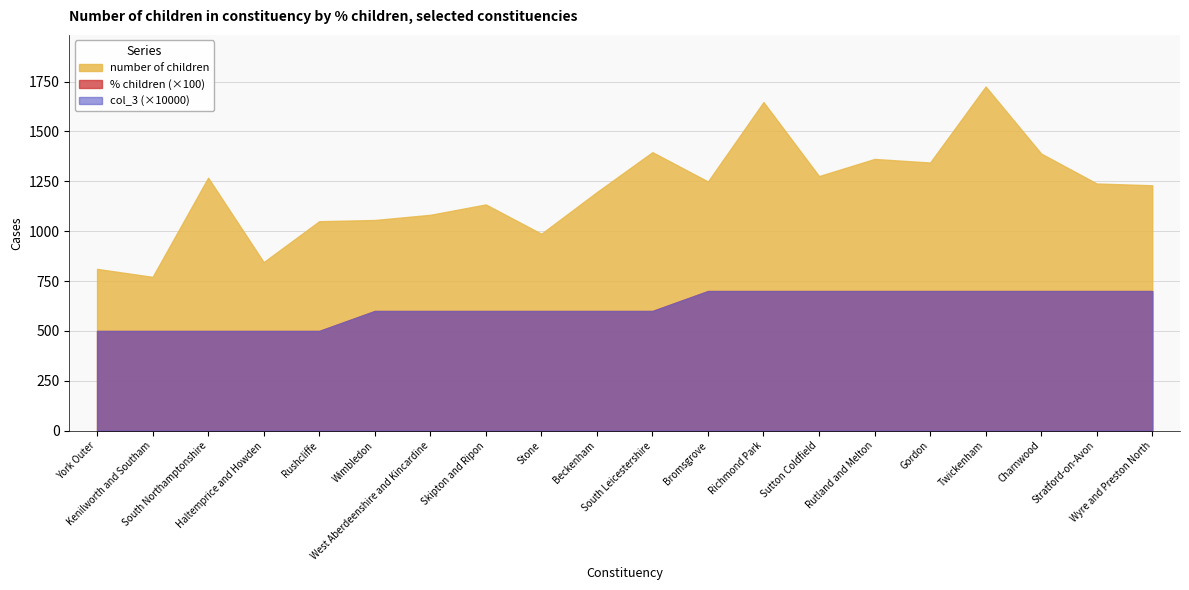

Which series has the widest spread of values?

number of children